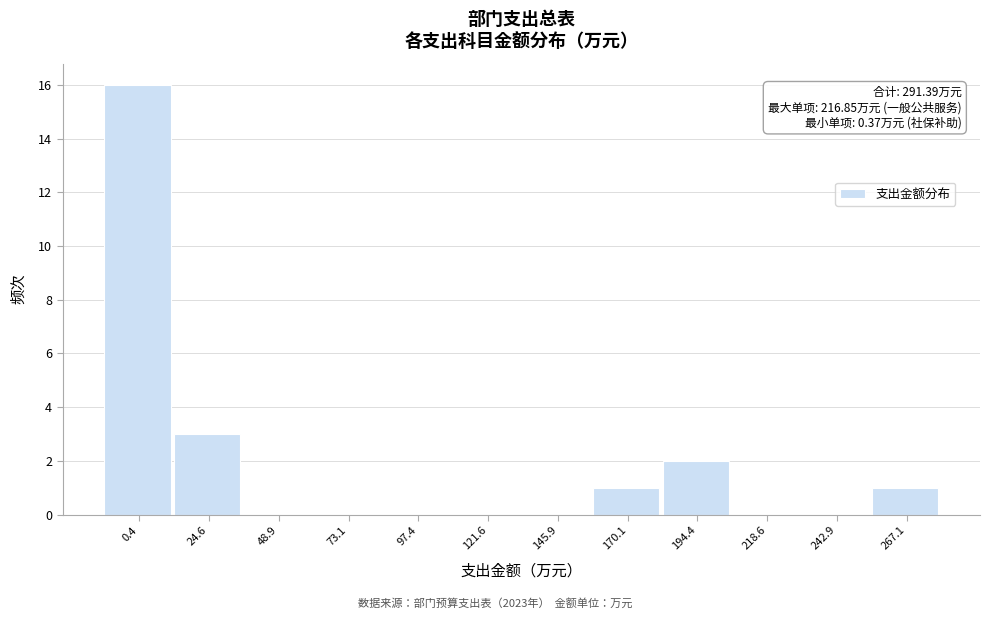

Reading right to left, list all the values displayed in this chart.

267.1=1	242.9=0	218.6=0	194.4=2	170.1=1	145.9=0	121.6=0	97.4=0	73.1=0	48.9=0	24.6=3	0.4=16